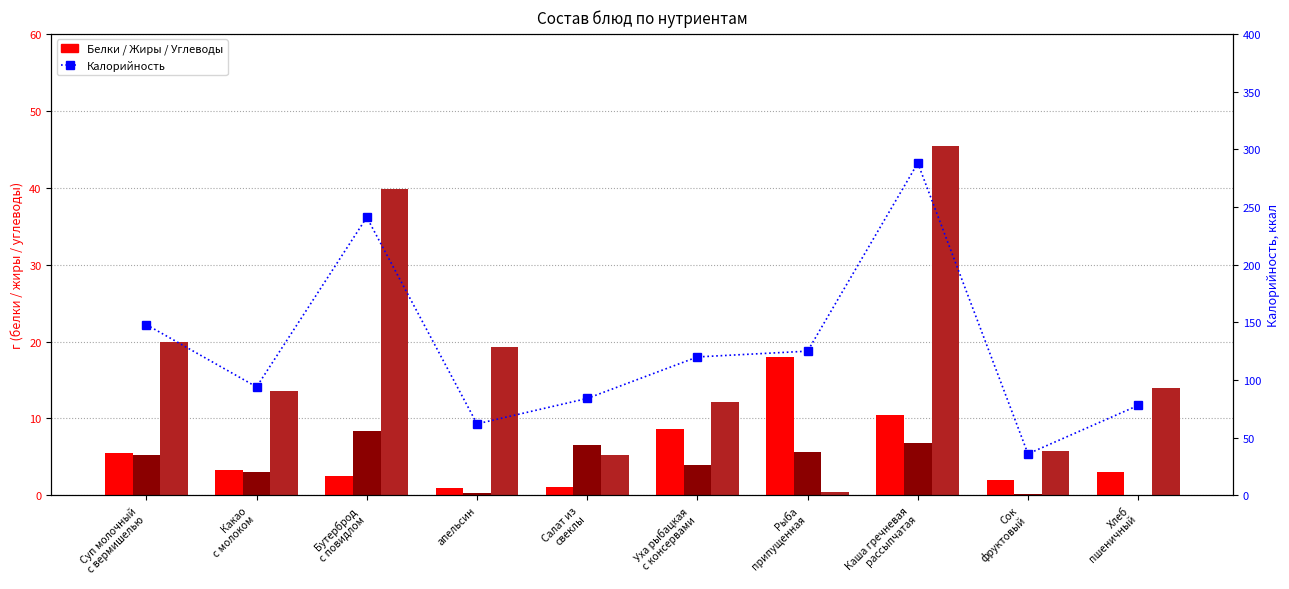

The value of Белки at Суп молочный
с вермишелью is 5.5. True or false?

True